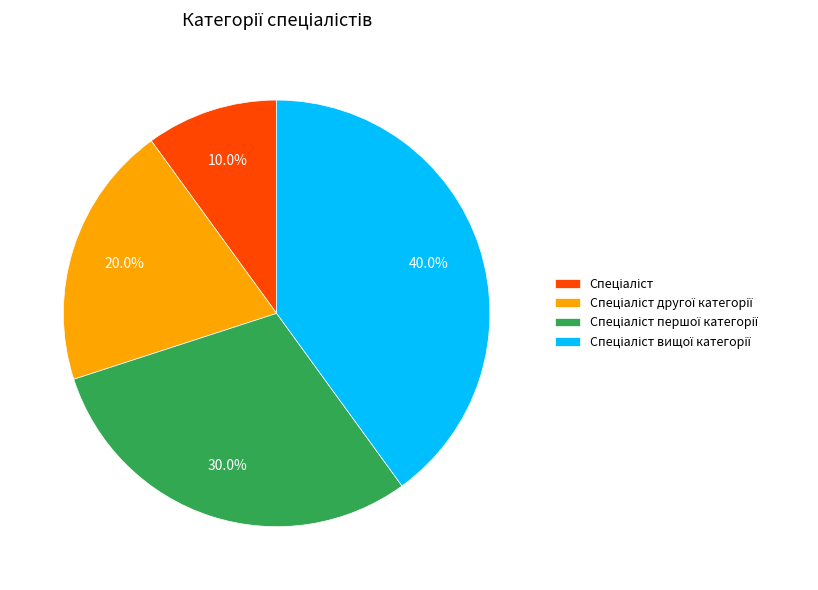

Does any single category account for the majority?

No